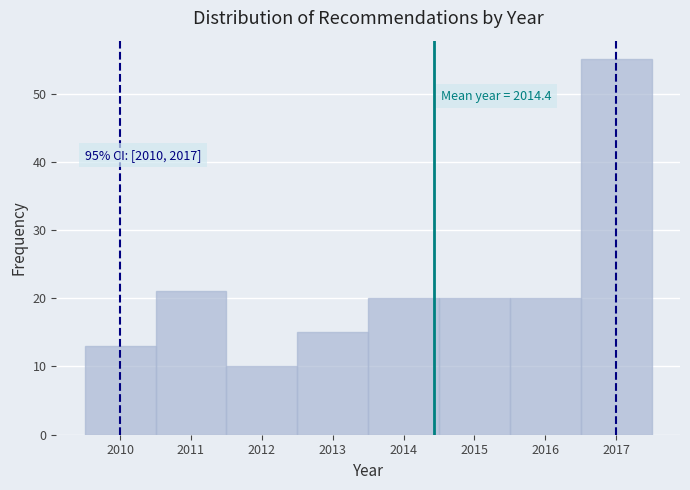

Which range on the x-axis has the tallest bar?

2016.5 to 2017.5